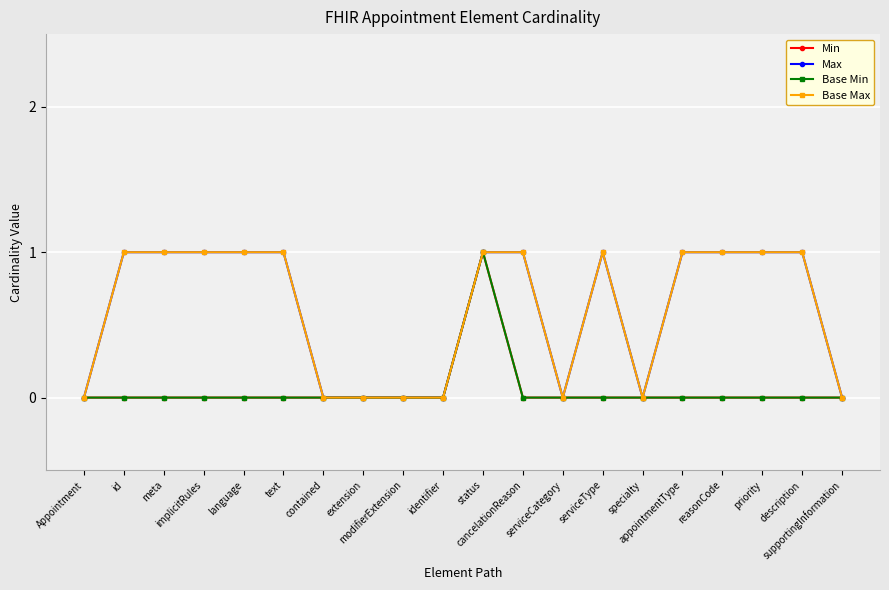

How many interior local peaks does the Min series have?

1